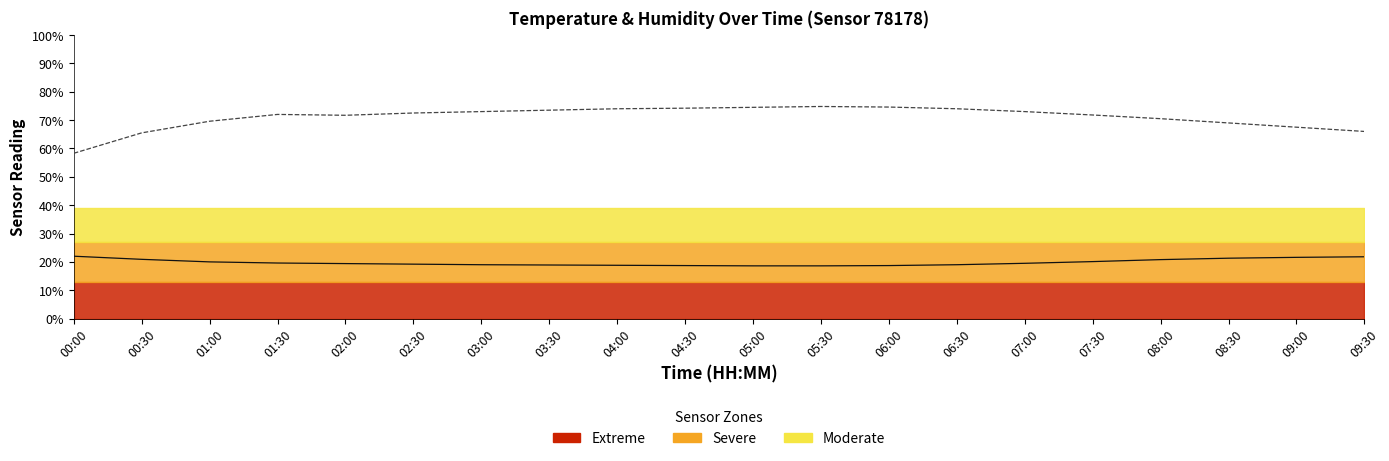

What is the difference between the second highest and second lowest values in the humidity series?

9.1